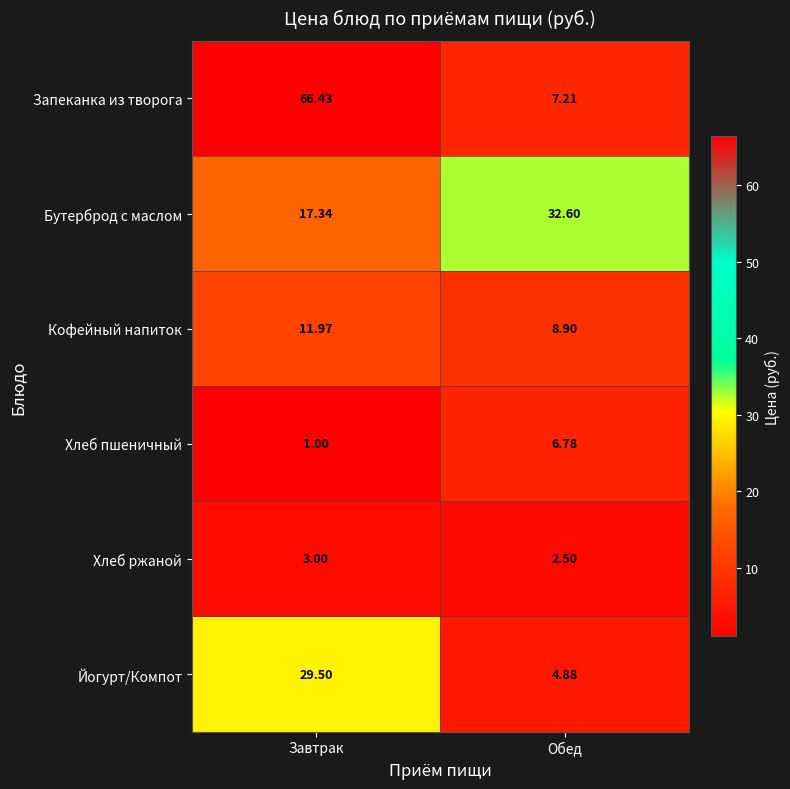

Which category has the lowest value across all series?

Завтрак